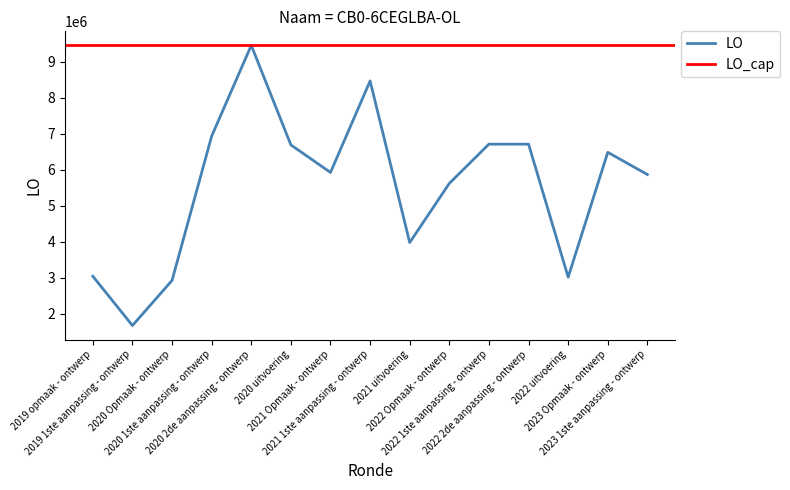

Rank the categories by value from lowest to highest.

2019 1ste aanpassing - ontwerp, 2020 Opmaak - ontwerp, 2022 uitvoering, 2019 opmaak - ontwerp, 2021 uitvoering, 2022 Opmaak - ontwerp, 2023 1ste aanpassing - ontwerp, 2021 Opmaak - ontwerp, 2023 Opmaak - ontwerp, 2020 uitvoering, 2022 1ste aanpassing - ontwerp, 2022 2de aanpassing - ontwerp, 2020 1ste aanpassing - ontwerp, 2021 1ste aanpassing - ontwerp, 2020 2de aanpassing - ontwerp